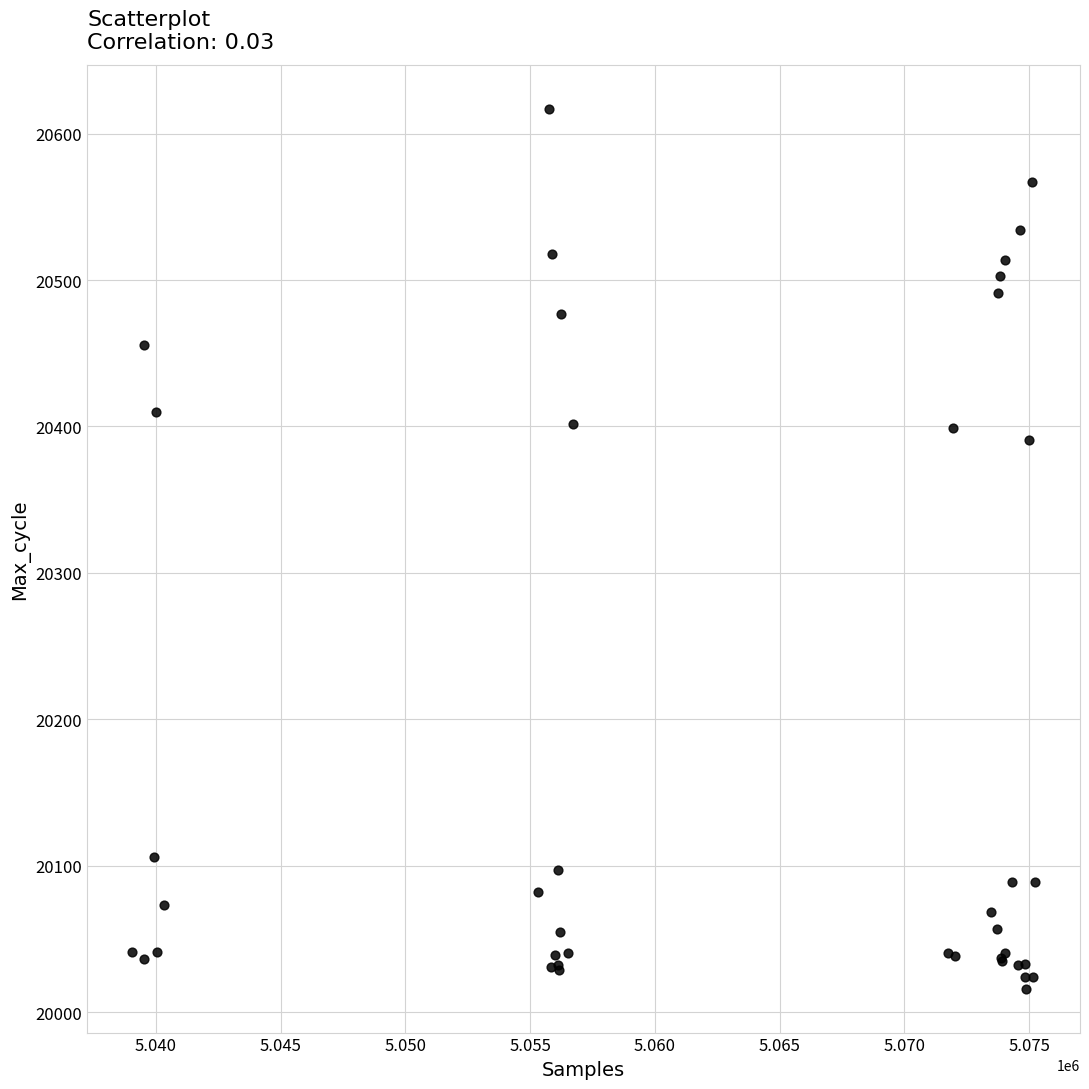

What Y value in the scatter plot is closest to 20316?

20391